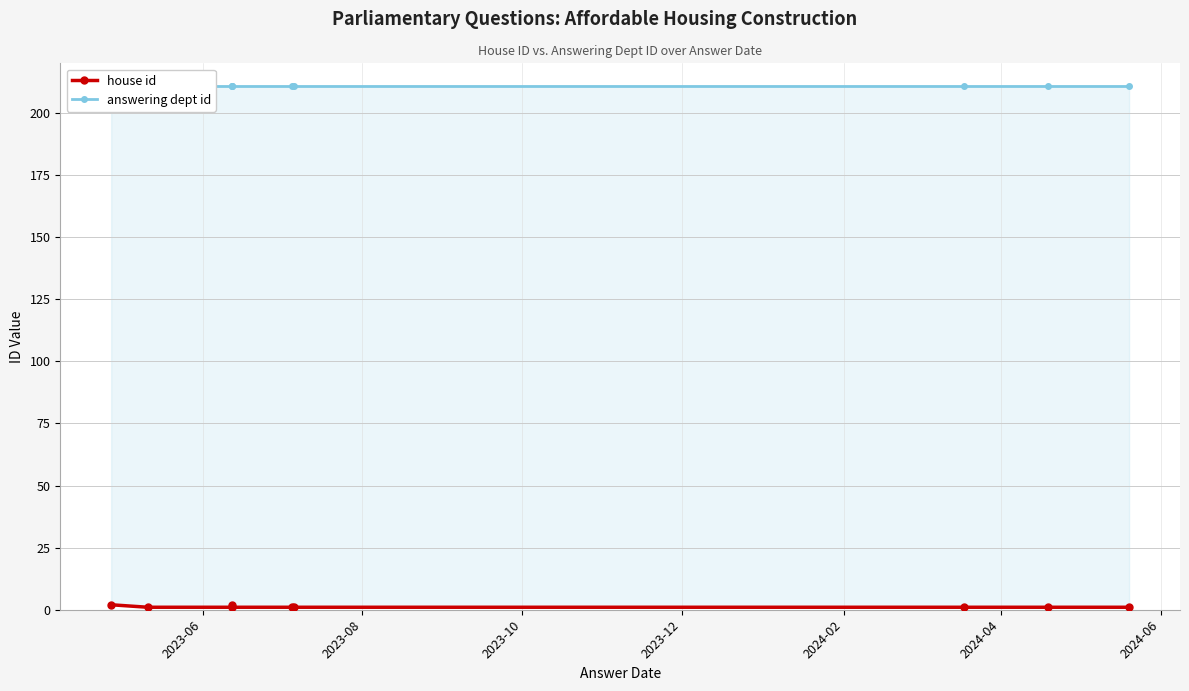

Count the number of categories in the chart.

10